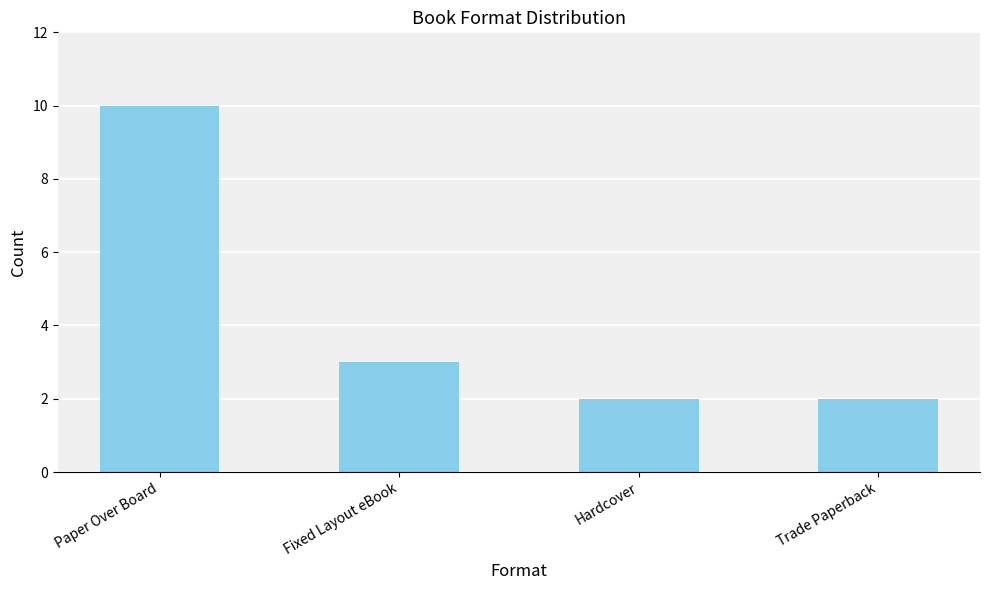

Approximately how many times larger is the value at Hardcover compared to Fixed Layout eBook?

0.7